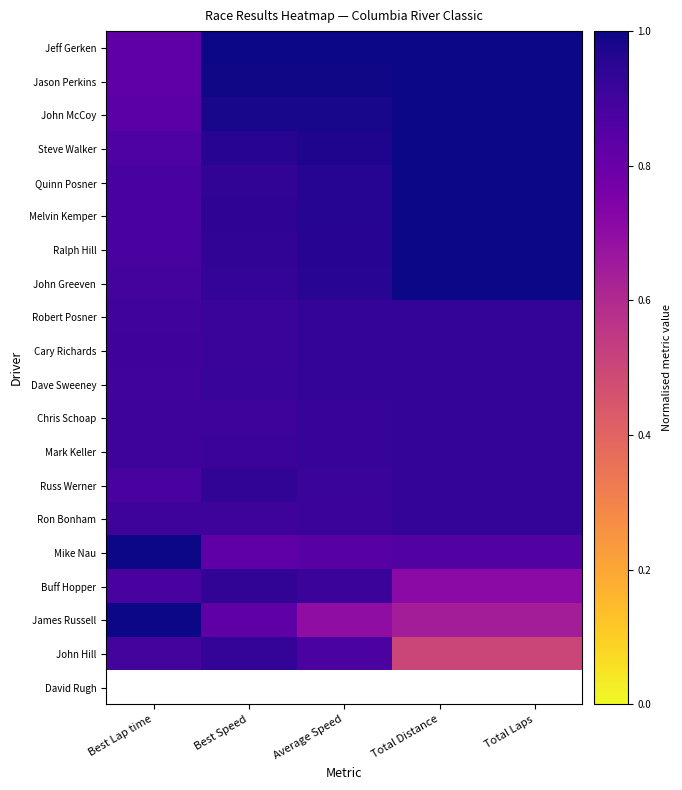

Where is John Hill nearest to the value 0?

Total Distance